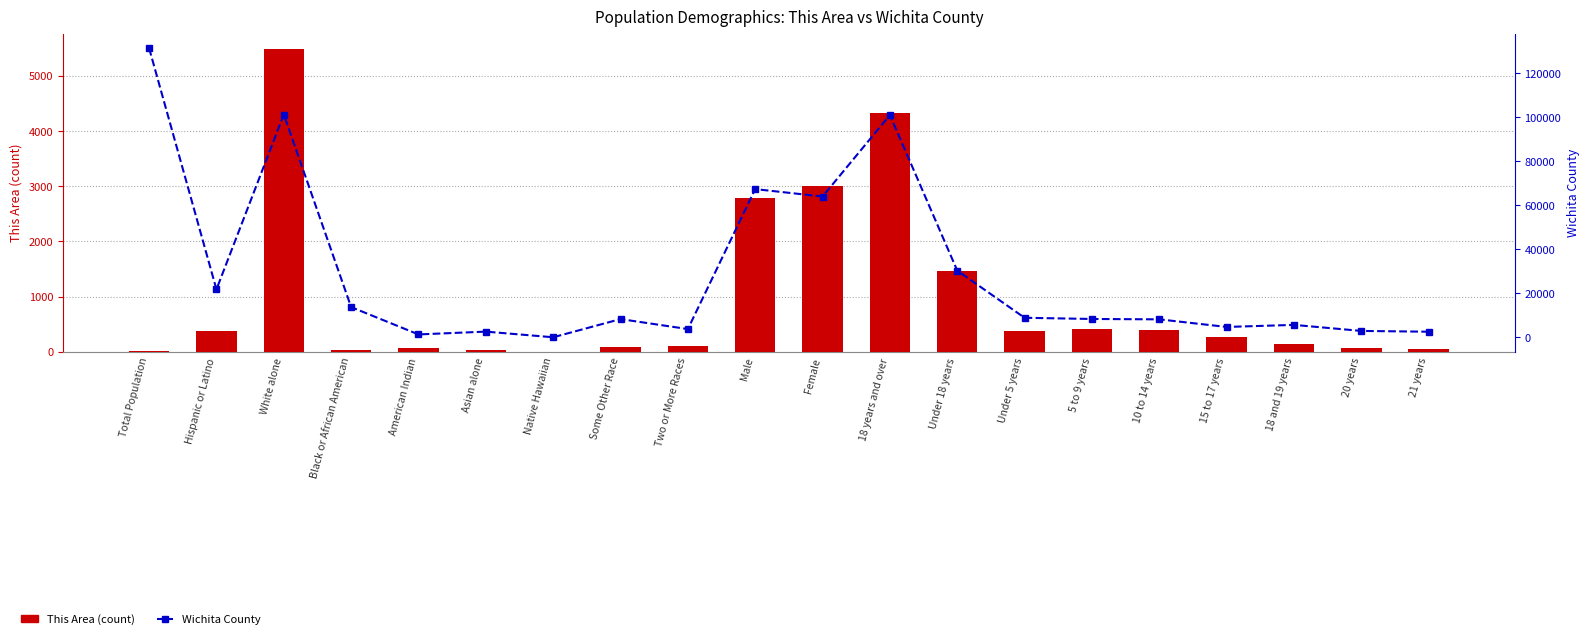

Rank the series by their maximum value, from highest to lowest.

Wichita County, This Area